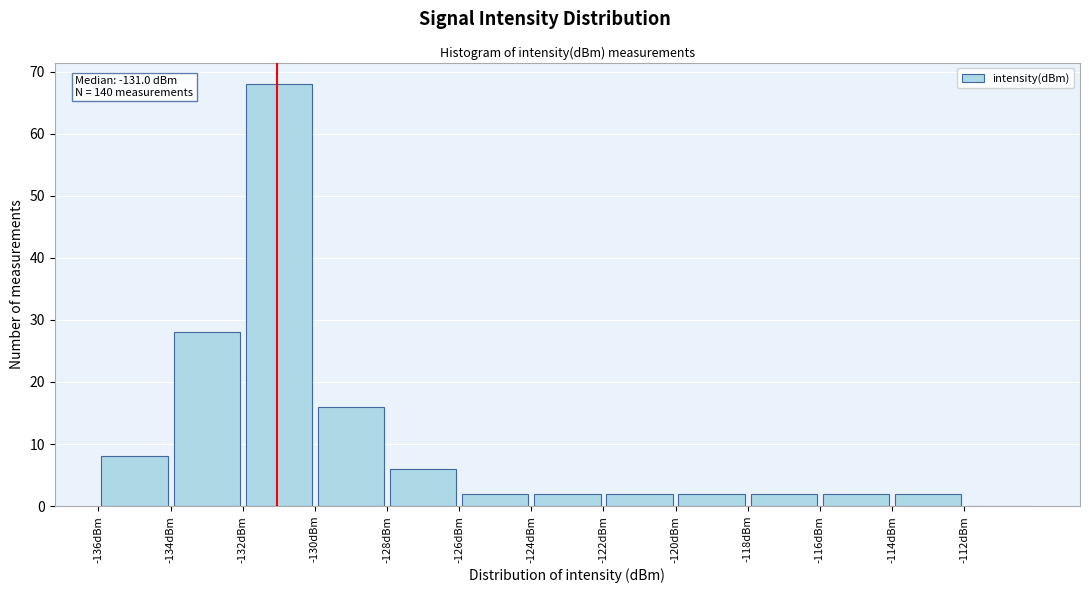

Which range on the x-axis has the tallest bar?

-132 to -130